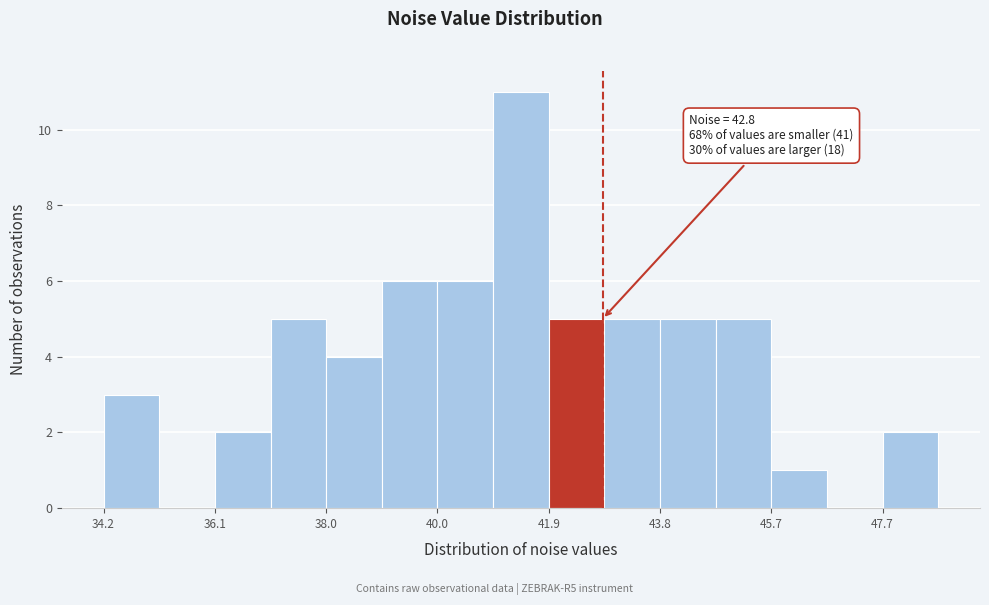

Which range on the x-axis has the tallest bar?

41.0 to 41.8